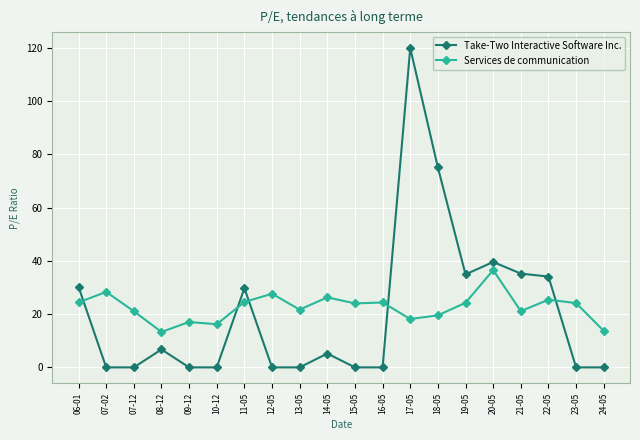

List the series in order of their peak value, highest first.

Take-Two Interactive Software Inc., Services de communication